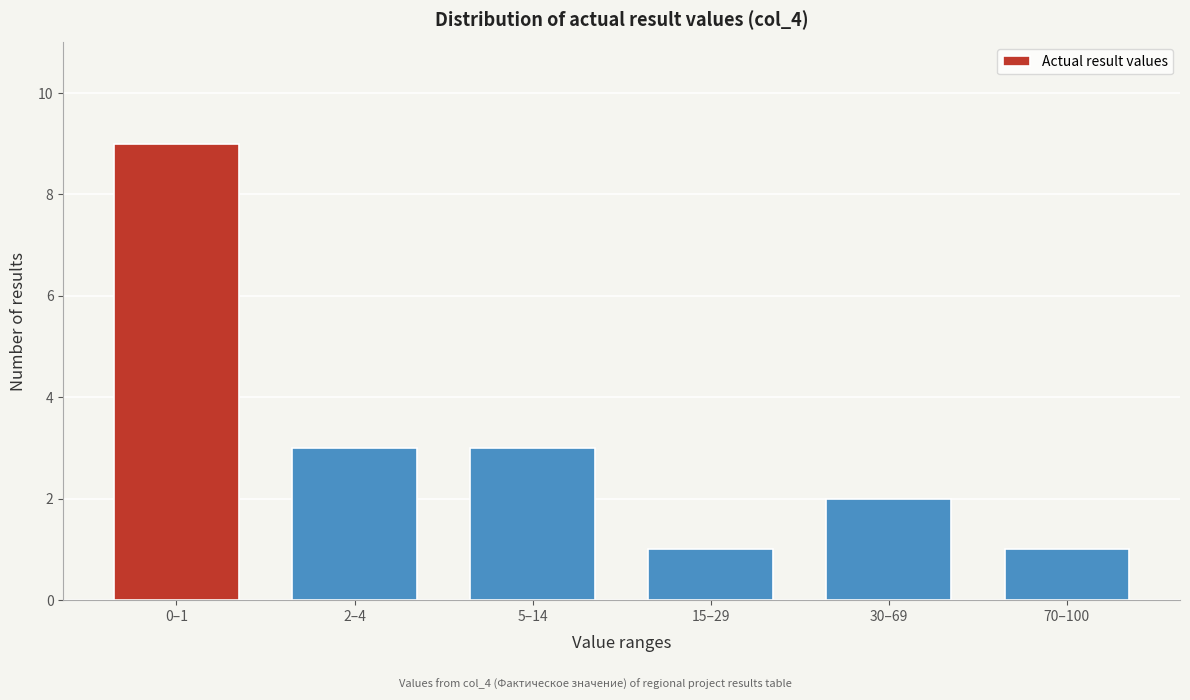

Reading left to right, extract all data points from this chart.

9	3	3	1	2	1